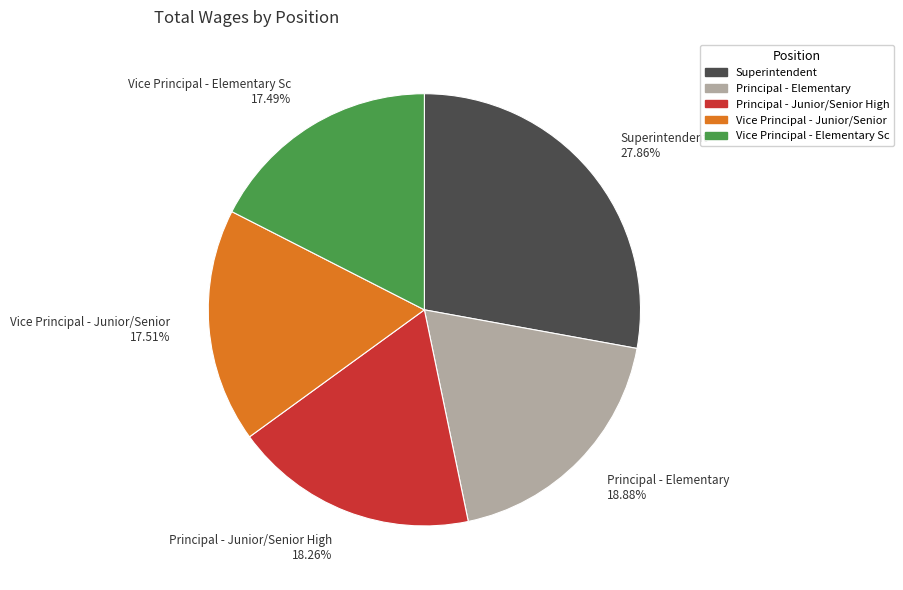

Does Superintendent account for over 50% of the chart?

No